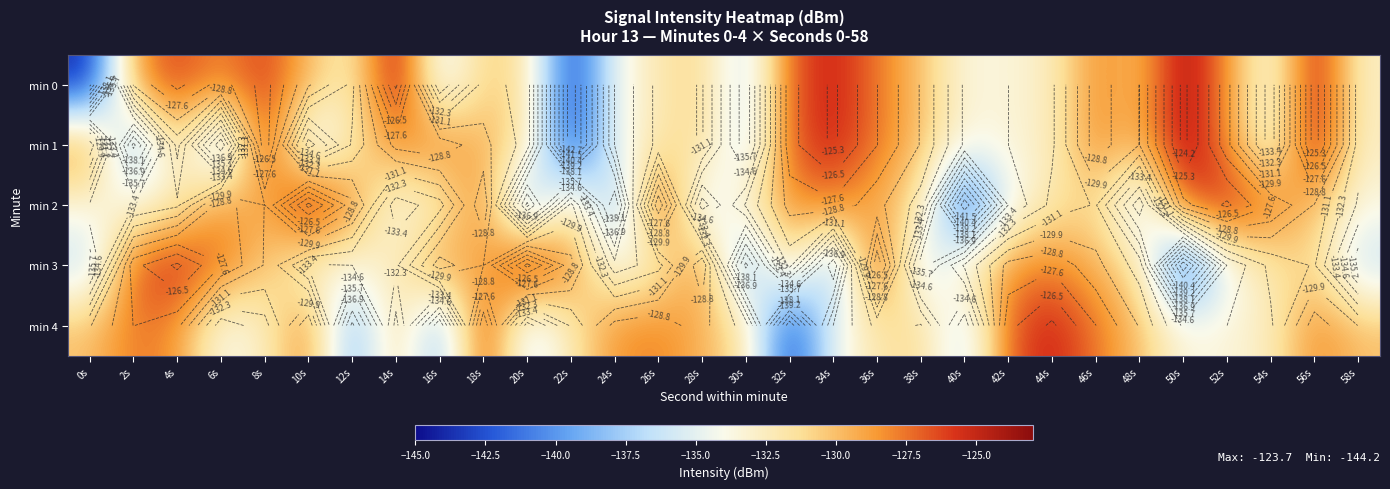

How many values in the min 4 series are below -130?

18